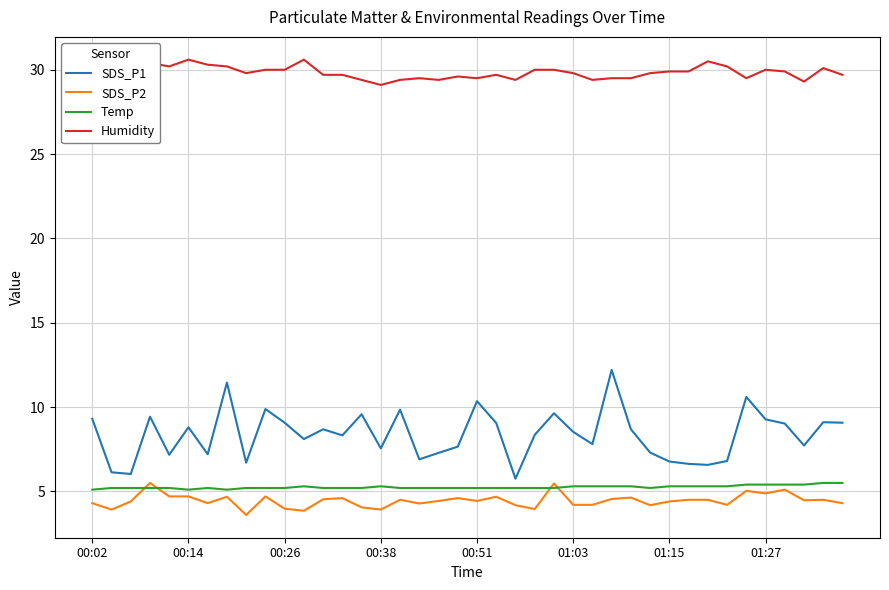

True or false: Humidity and SDS_P1 cross at least once.

False